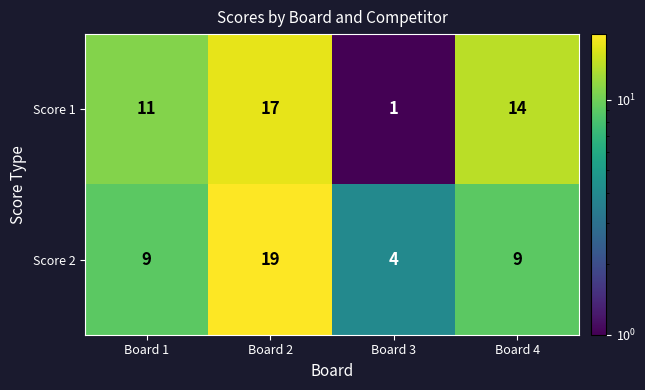

At which label does Score 1 first exceed 14?

Board 2